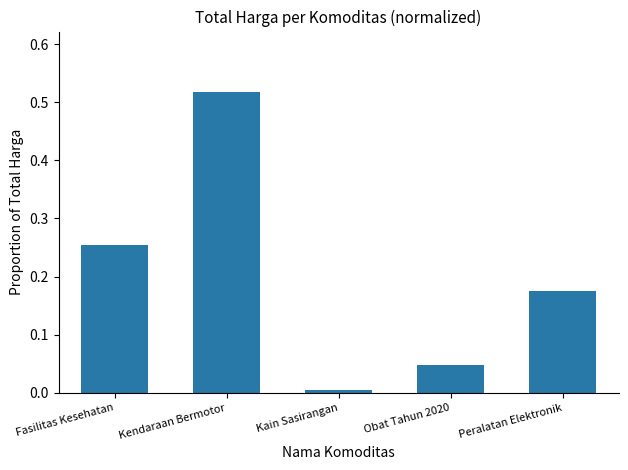

What is the change in value from Obat Tahun 2020 to Peralatan Elektronik?

+0.1